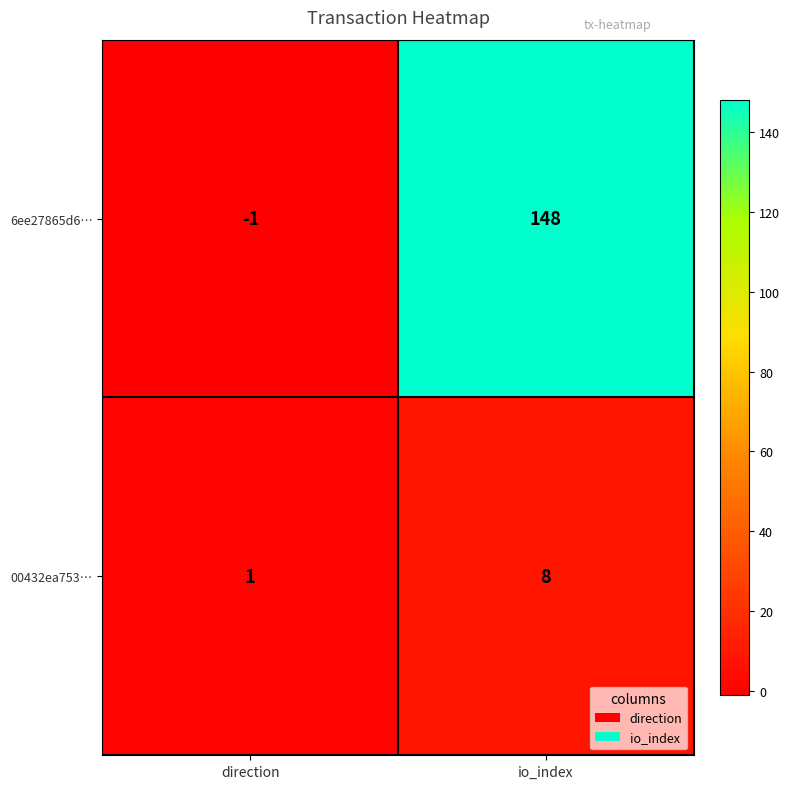

Reading left to right, what are all the values shown in this chart?

6ee27865d6…: direction=-1	io_index=148
00432ea753…: direction=1	io_index=8